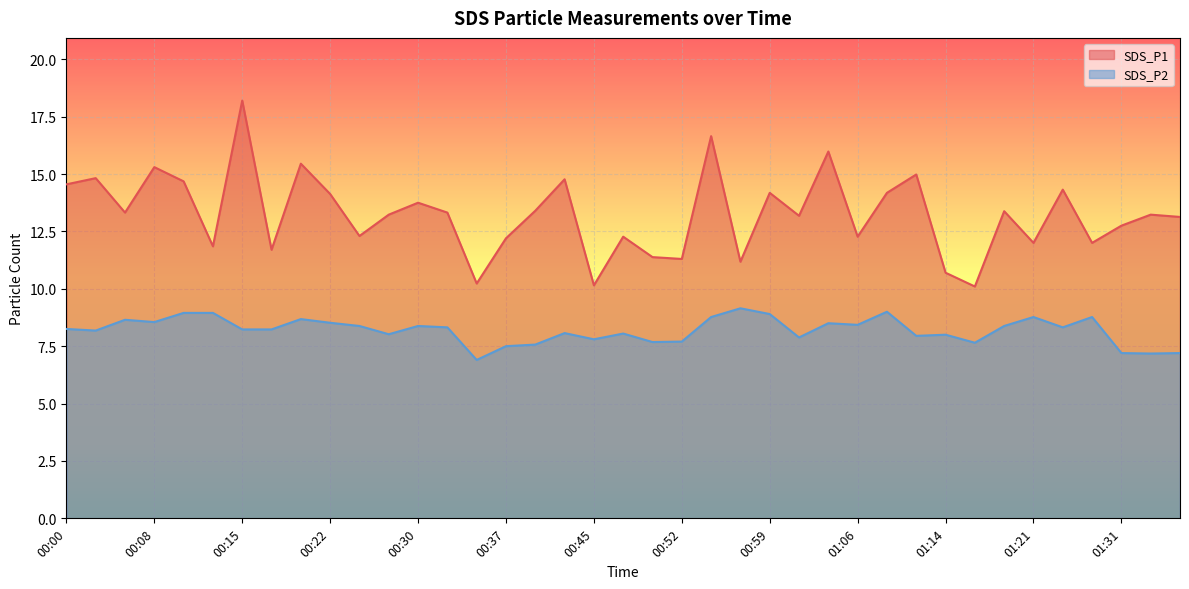

What is the sum of all SDS_P1 values?

516.5